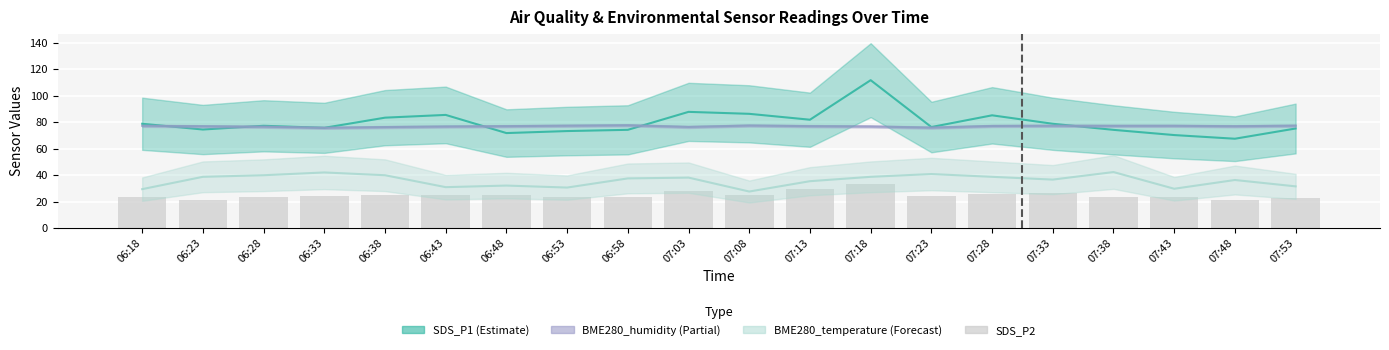

List the labels in order of value, largest first.

07:18, 07:13, 07:03, 07:33, 07:28, 06:43, 07:08, 06:38, 06:48, 07:23, 06:33, 07:38, 06:53, 06:28, 06:18, 07:43, 06:58, 07:53, 06:23, 07:48